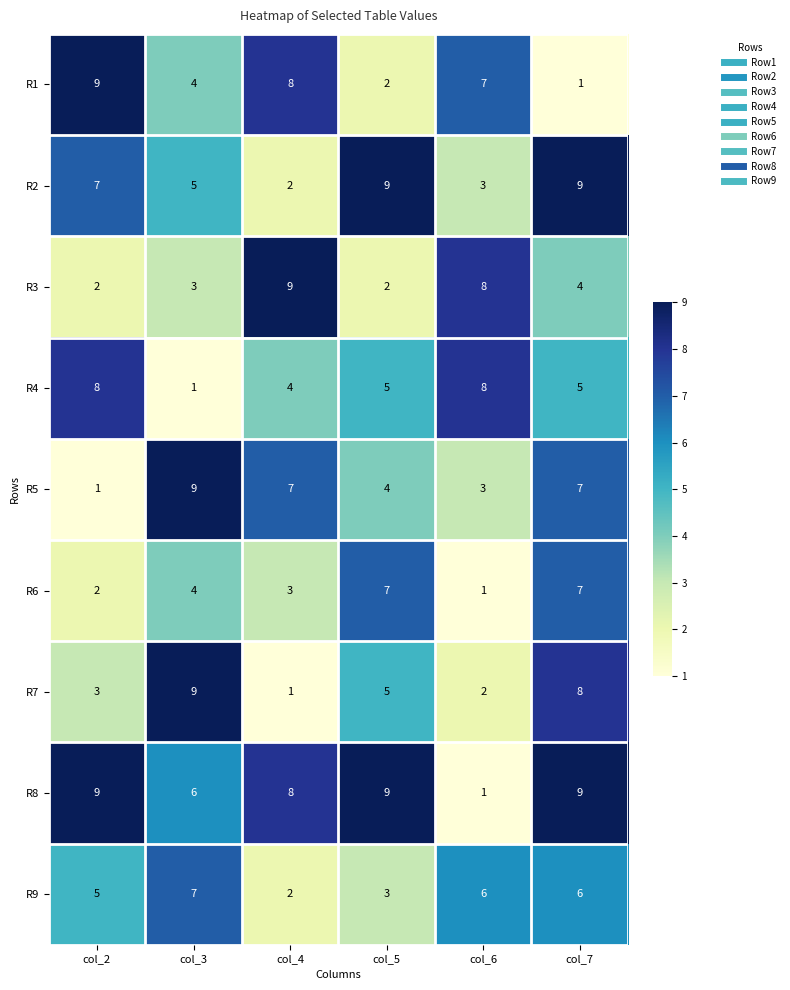

What is the minimum value shown in the chart?

1